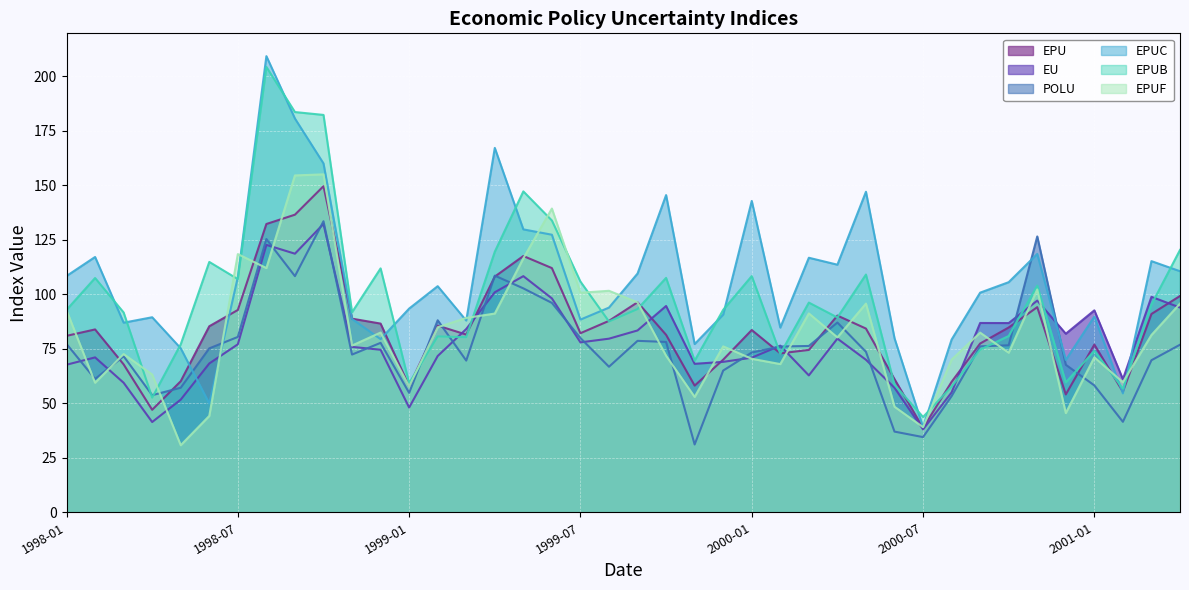

Which series has the largest total across all categories?

EPUC